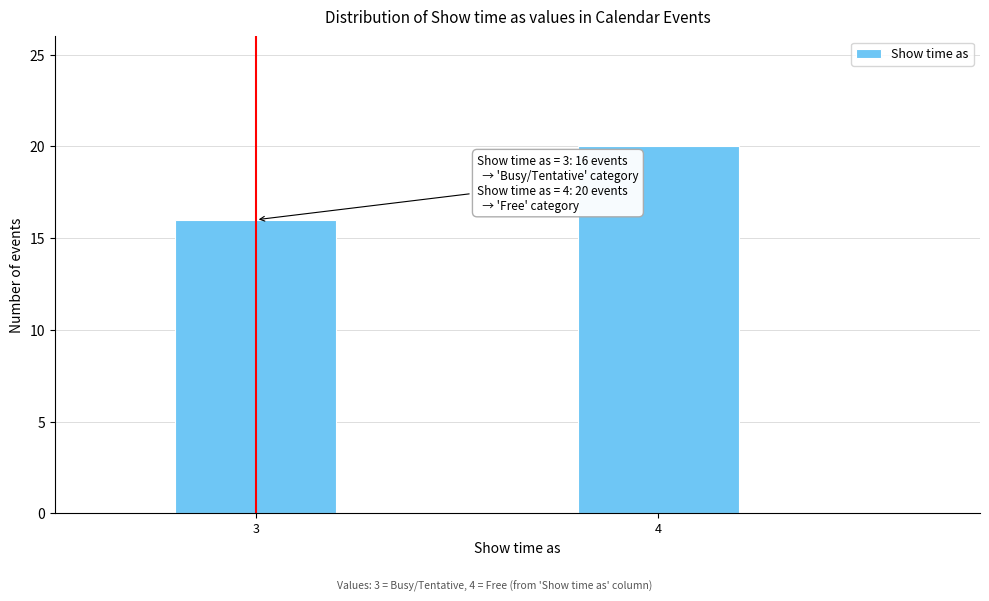

Reading right to left, transcribe all the data shown in this chart.

4=20	3=16